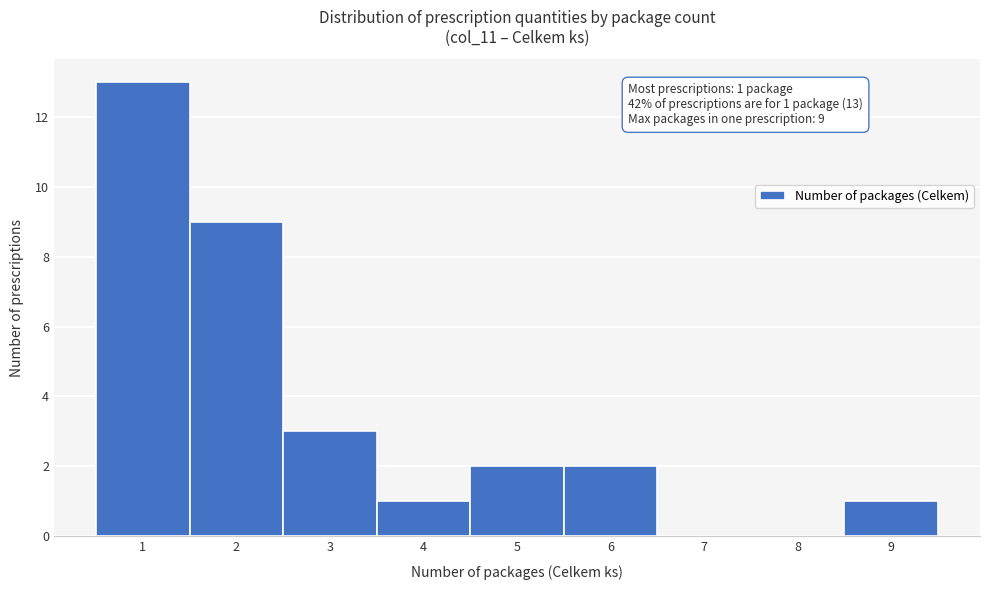

Over which range of the x-axis is the bar tallest?

0.5 to 1.5